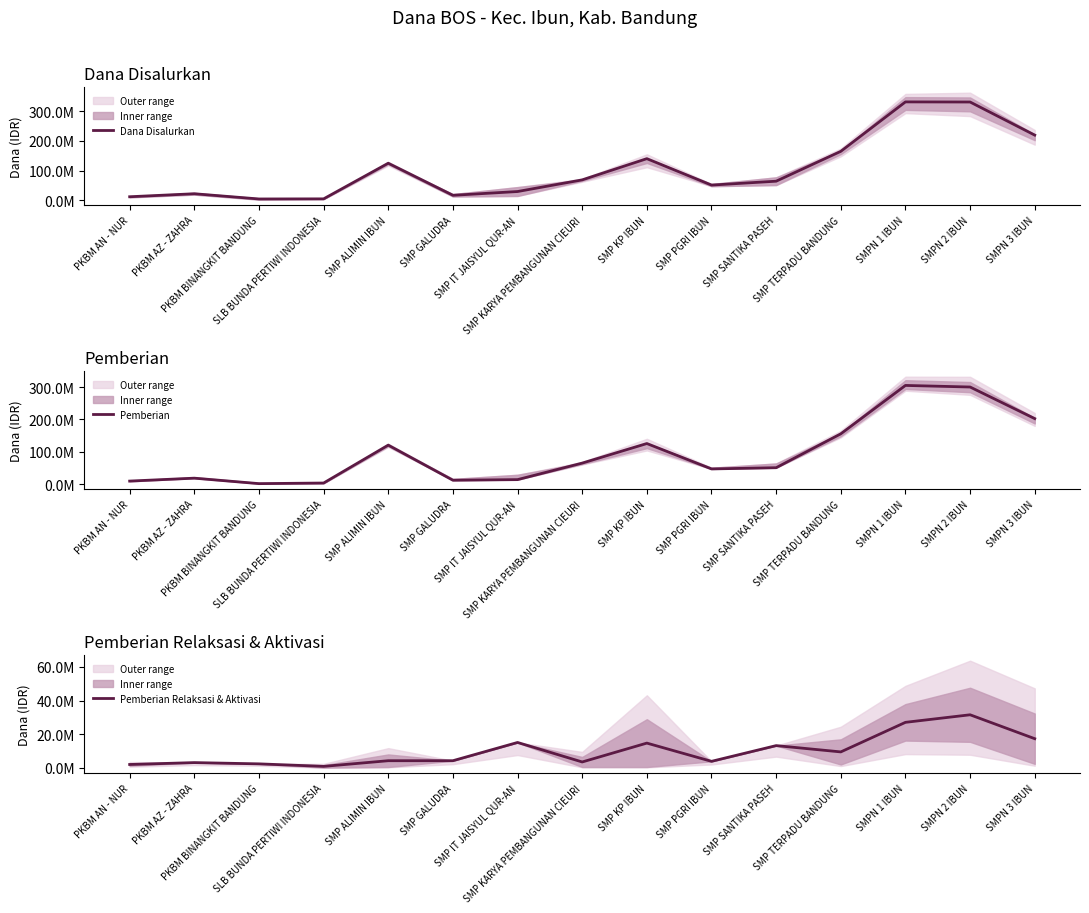

True or false: Dana Disalurkan and Pemberian Relaksasi & Aktivasi cross at least once.

False